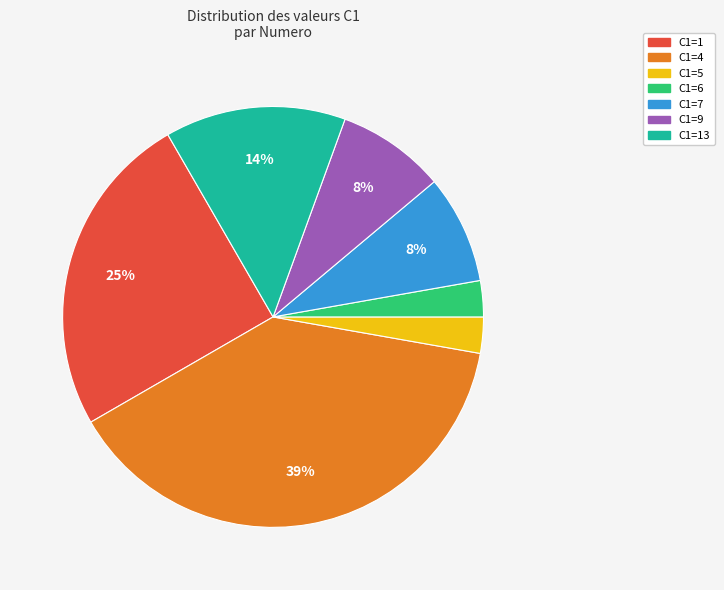

To the nearest percent, what is the average slice percentage?

14%